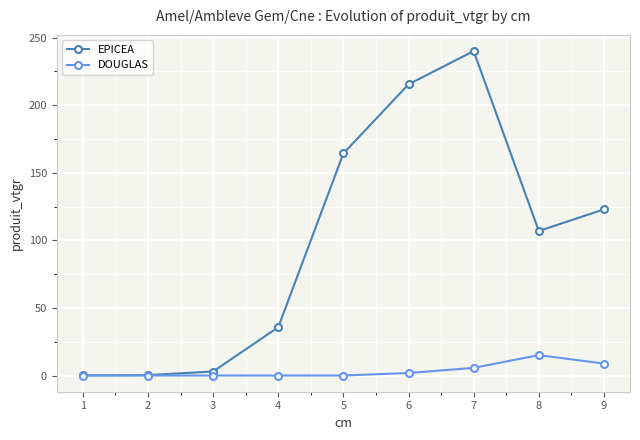

Between 7 and 9, which series saw the biggest shift?

EPICEA